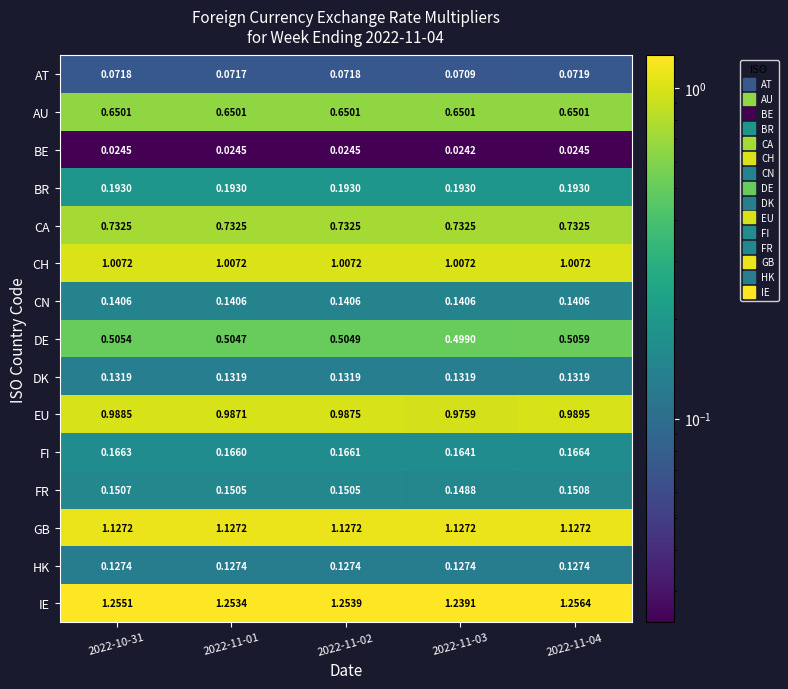

Which series has the largest range (max minus min)?

IE